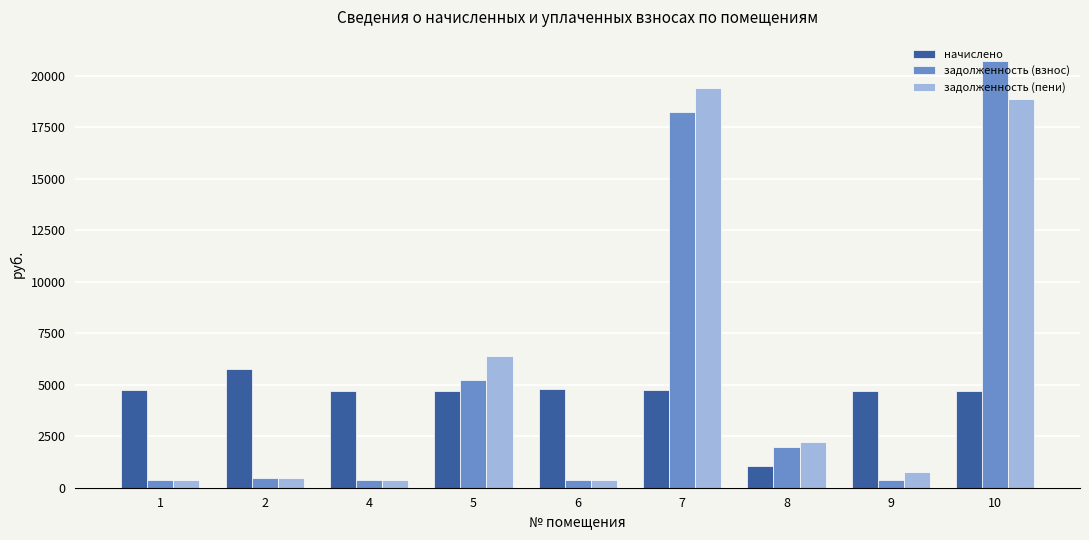

What value does the начислено series have at 4?

4677.4